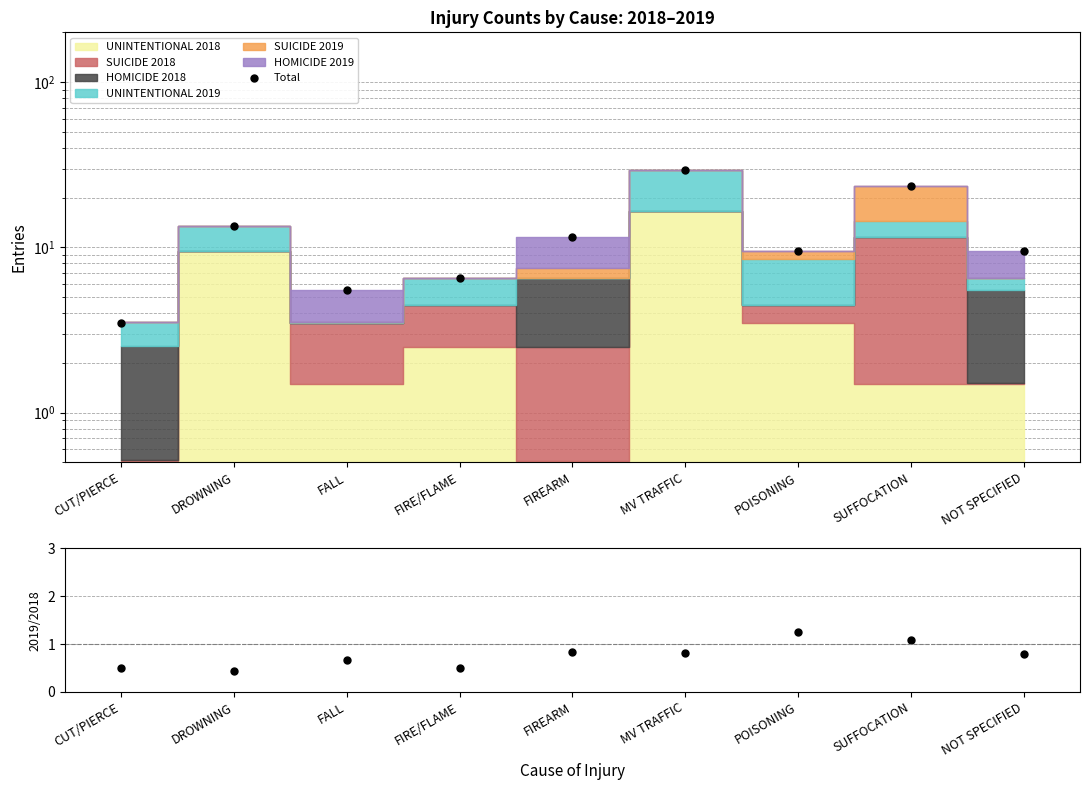

What is the value of the Total point at the 8th from the left?

23.5